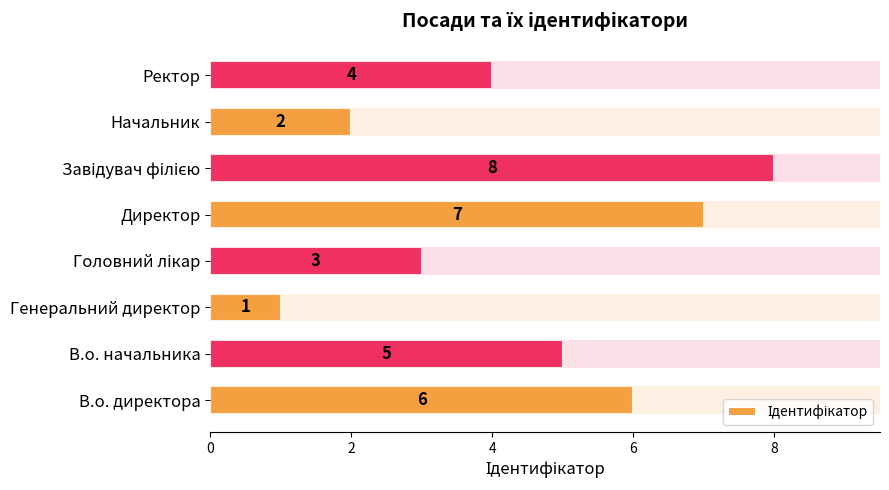

The value at В.о. директора is 6. True or false?

True